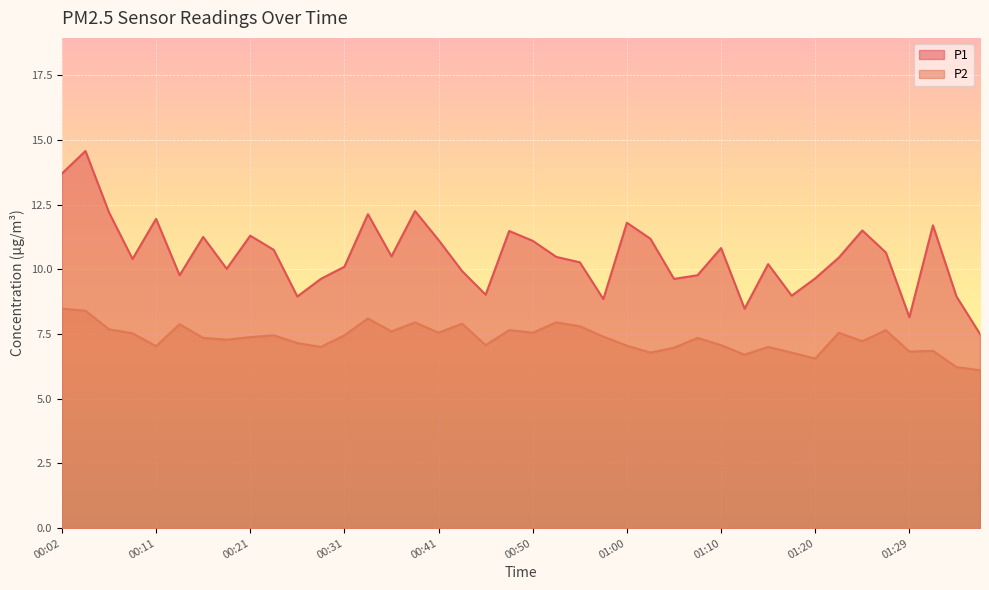

What is the difference between the P1 values at 00:36 and 00:19?

0.5